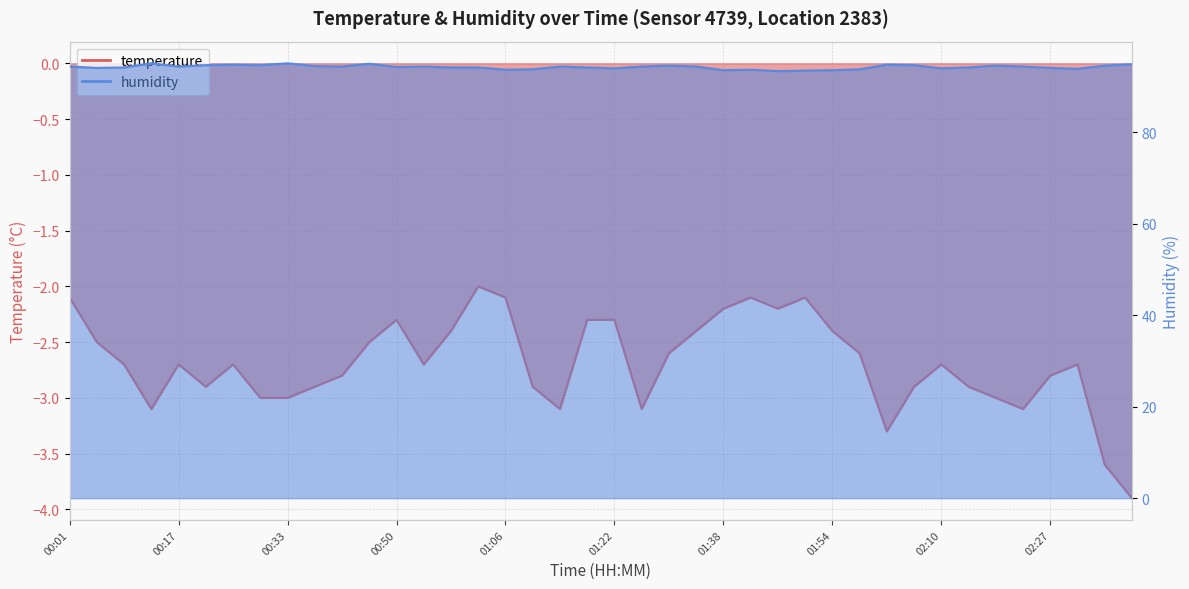

Is the value of humidity at 02:15 greater than the value of temperature at 00:42?

Yes